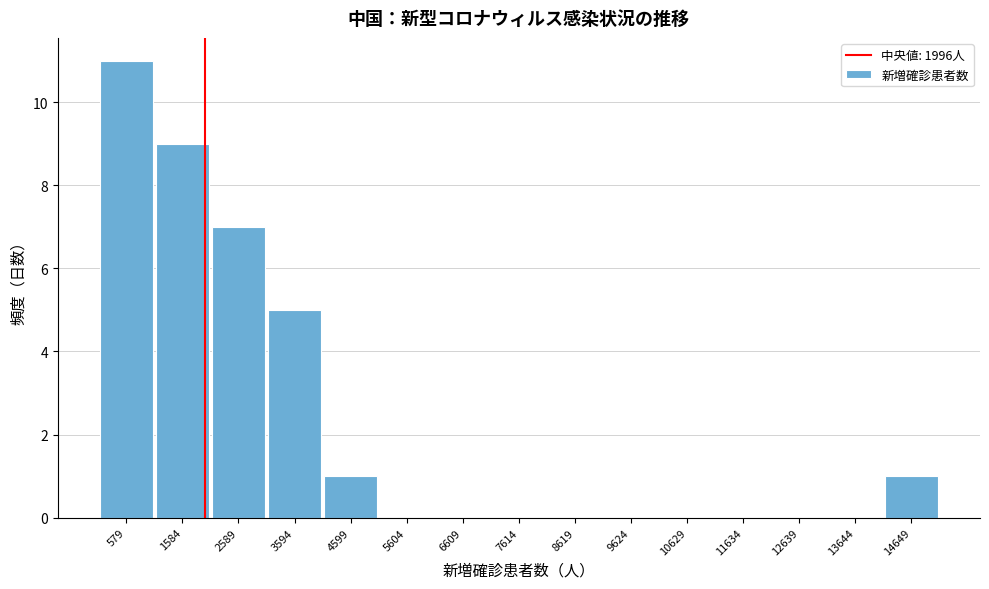

Reading left to right, transcribe this chart: for each bar, give the range it covers on the x-axis and its height. Neither the bar edges nor the heights are printed on the chart, so give them approximately, as read against the axes.

0 to 1000: 11
1000 to 2000: 9
2000 to 3000: 7
3000 to 4000: 5
4000 to 5200: 1
5200 to 6200: 0
6200 to 7200: 0
7200 to 8200: 0
8200 to 9200: 0
9200 to 10200: 0
10200 to 11200: 0
11200 to 12200: 0
12200 to 13200: 0
13200 to 14200: 0
14200 to 15200: 1